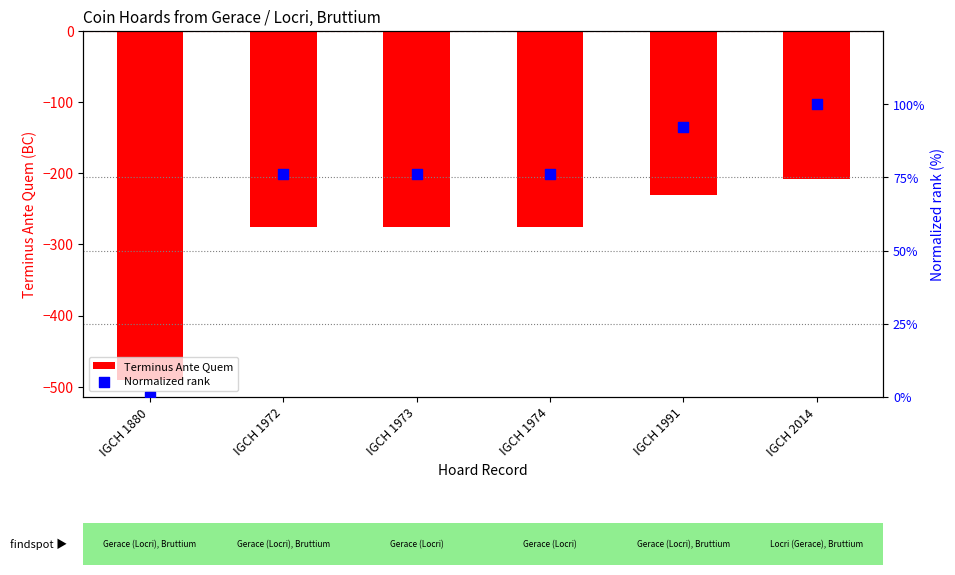

Which series has the widest spread of Y values?

Terminus Ante Quem